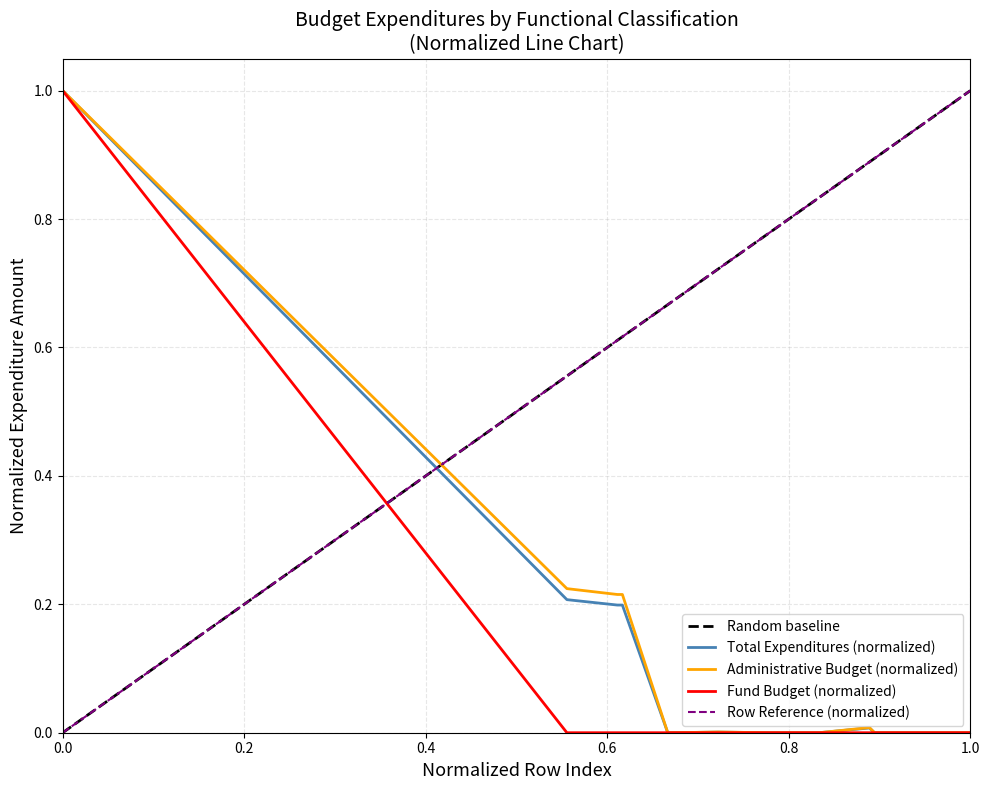

Is it true that Fund Budget (normalized) equals 0.7 at 1.0?

False